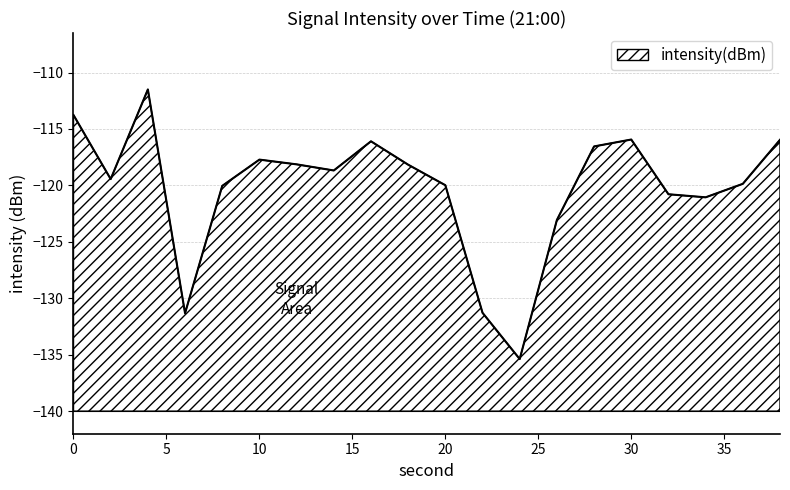

Rank the categories by value from lowest to highest.

24, 6, 22, 26, 34, 32, 8, 20, 36, 2, 14, 18, 12, 10, 28, 16, 38, 30, 0, 4